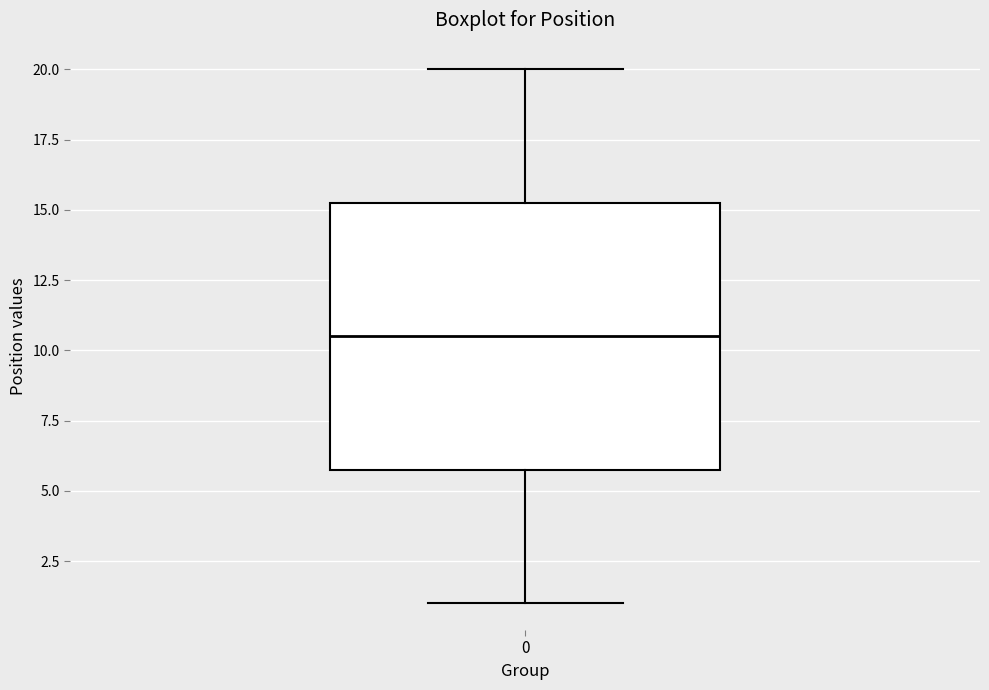

Transcribe this box plot: give where the median line is, the range the box spans, and where the two whiskers end, as read against the y-axis. The values are not printed on the chart, so give them approximately, as read against the axis.

median 10.5, box 6.0 to 15.5, whiskers 1.0 to 20.0